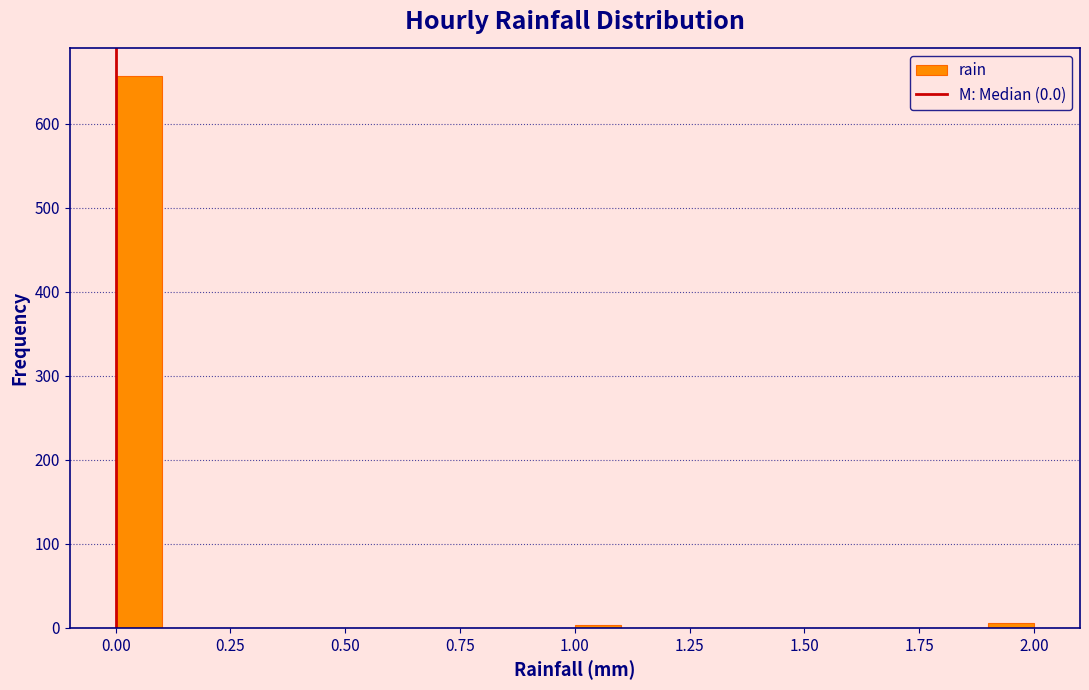

Read against the x-axis, roughly where is the centre of the tallest bar?

0.05